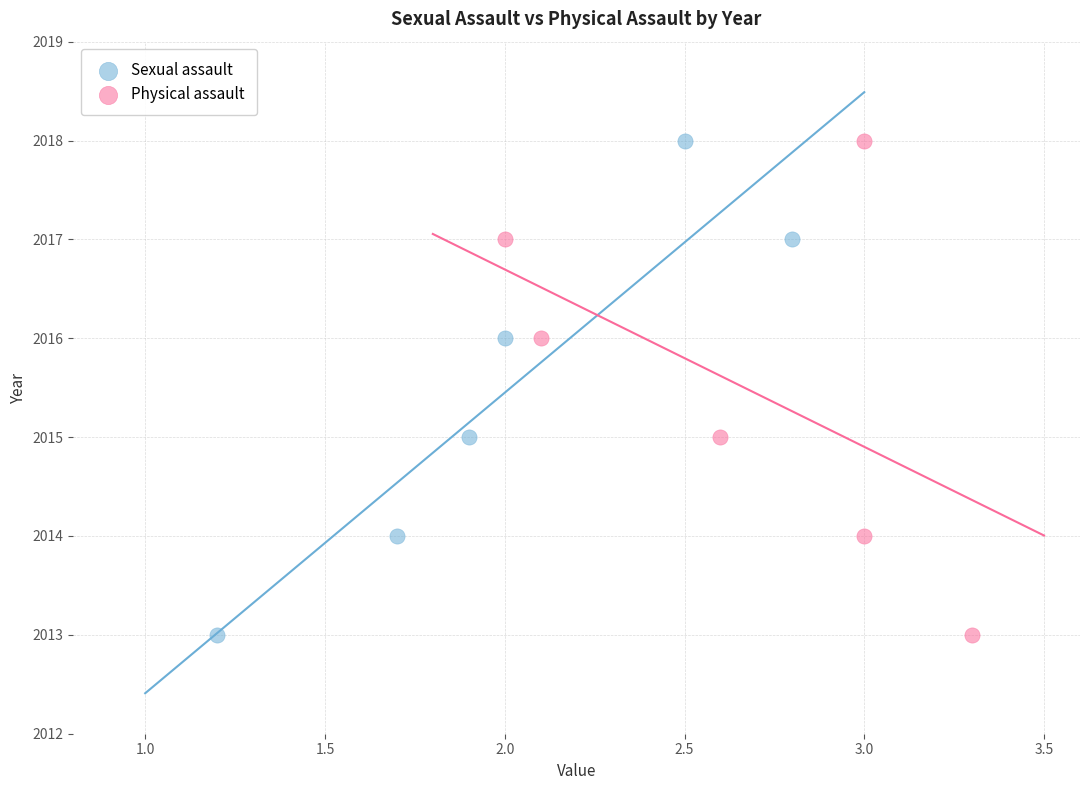

What are all the series names shown in the legend?

Sexual assault, Physical assault